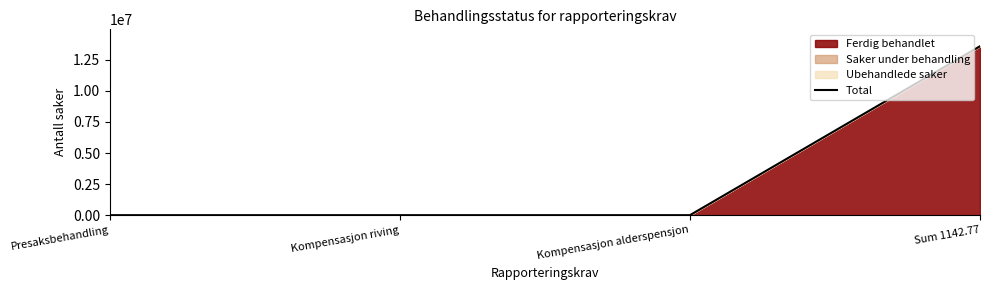

Reading right to left, extract all data points from this chart.

Sum 1142.77=13588222	Kompensasjon alderspensjon=0	Kompensasjon riving=1	Presaksbehandling=1